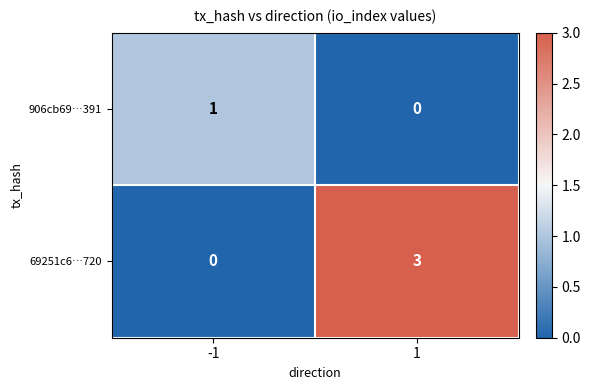

Which series has the largest total across all categories?

69251c6…720